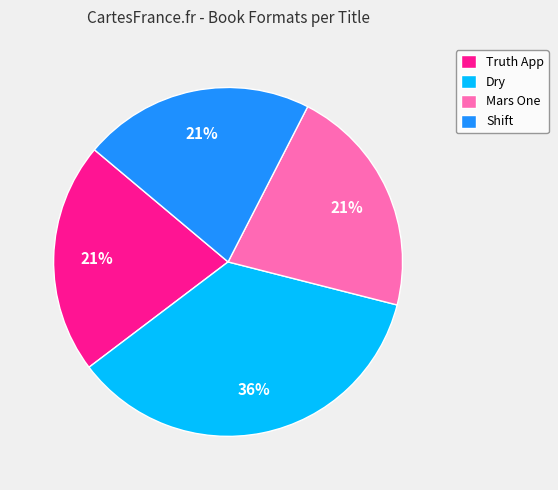

Count the number of slices in the pie.

4